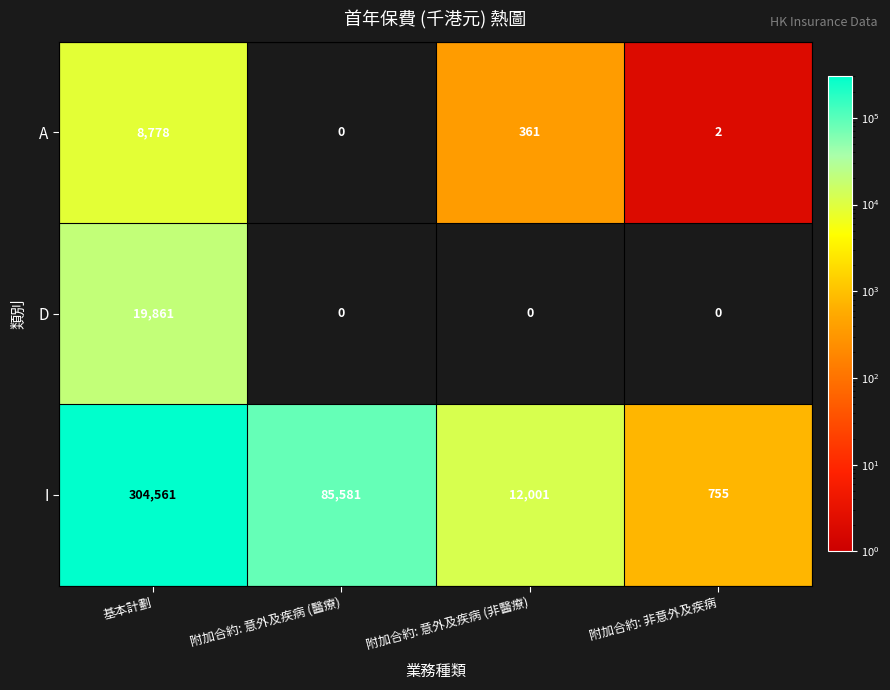

Between 基本計劃 and 附加合約: 意外及疾病 (醫療), which series saw the biggest shift?

I